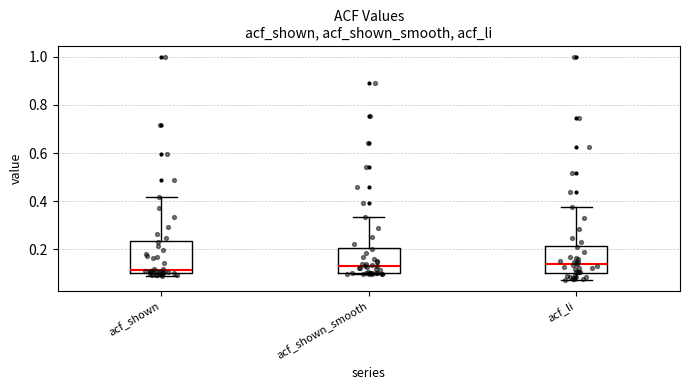

Reading left to right, read every box against the y-axis: the position of its median line, the range the box covers, and the ends of its whiskers. The values are not printed on the chart, so give them approximately, as read against the axis.

acf_shown: median 0.12, box 0.10 to 0.24, whiskers 0.10 (just below the box's lower edge) to 0.42
acf_shown_smooth: median 0.14, box 0.10 to 0.20, whiskers 0.10 to 0.34
acf_li: median 0.14, box 0.10 to 0.22, whiskers 0.08 to 0.38